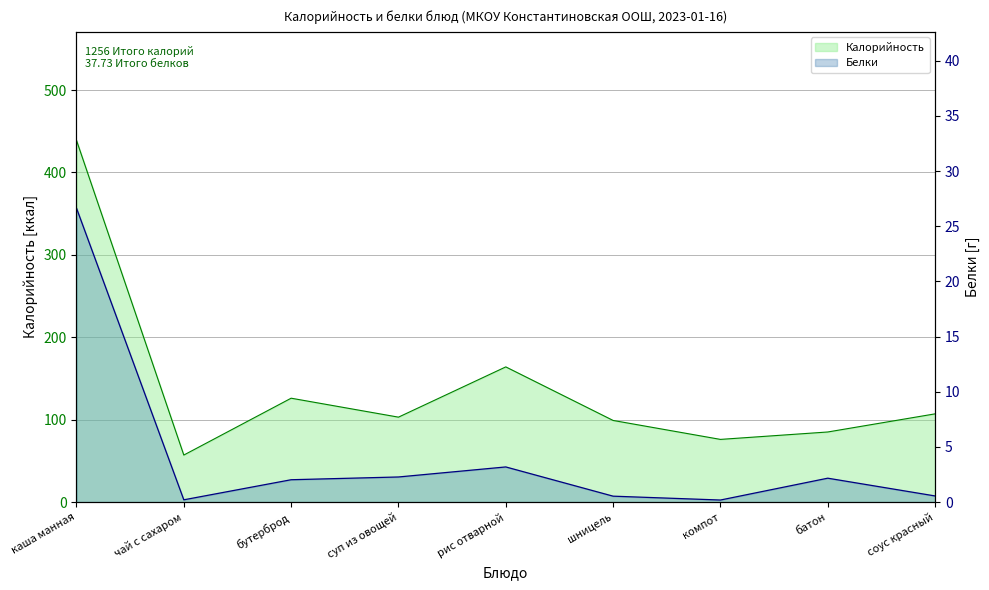

How many interior local valleys does the Калорийность series have?

3